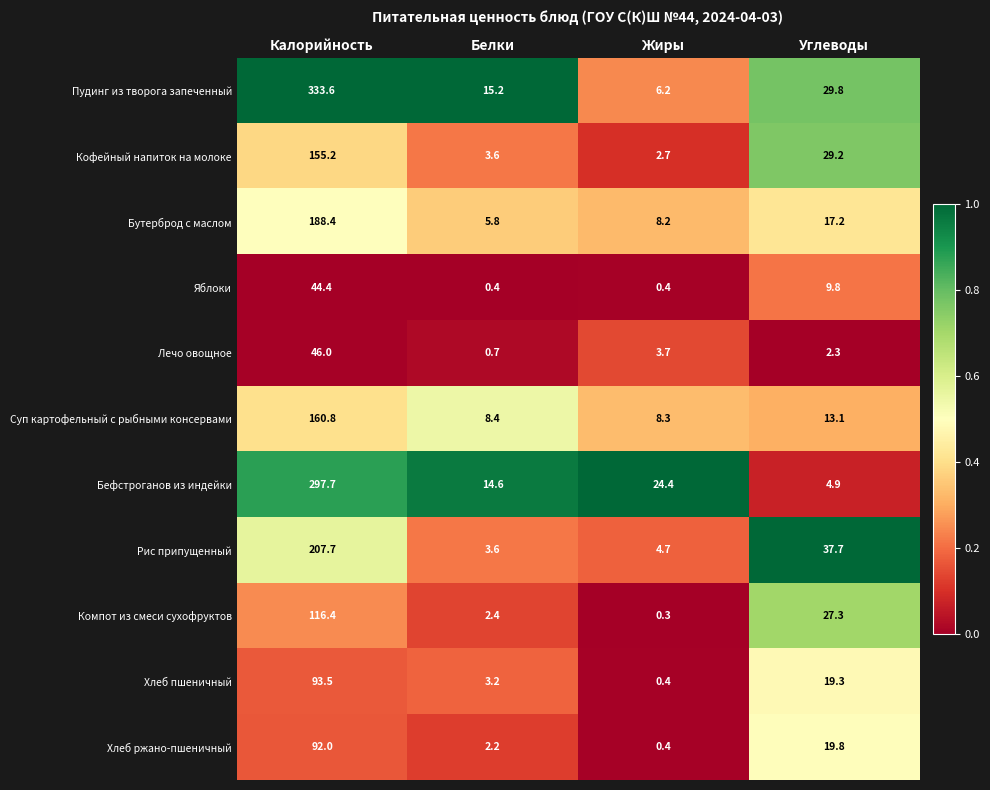

What is the sum of all Бефстроганов из индейки values?

341.6